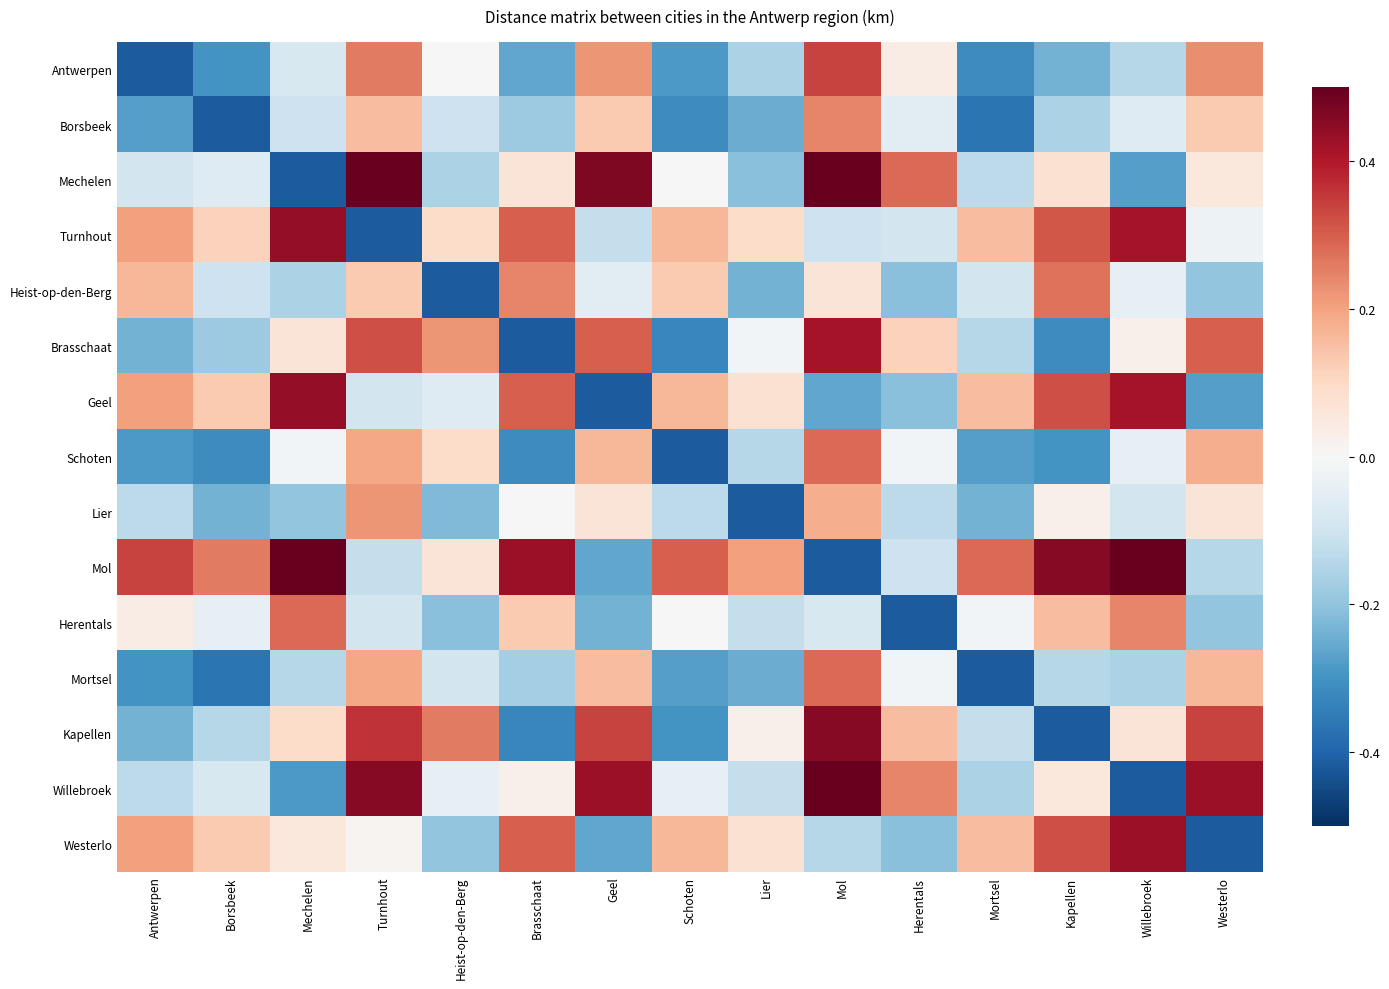

What is the spread (max minus min) of values at Mortsel?

0.7